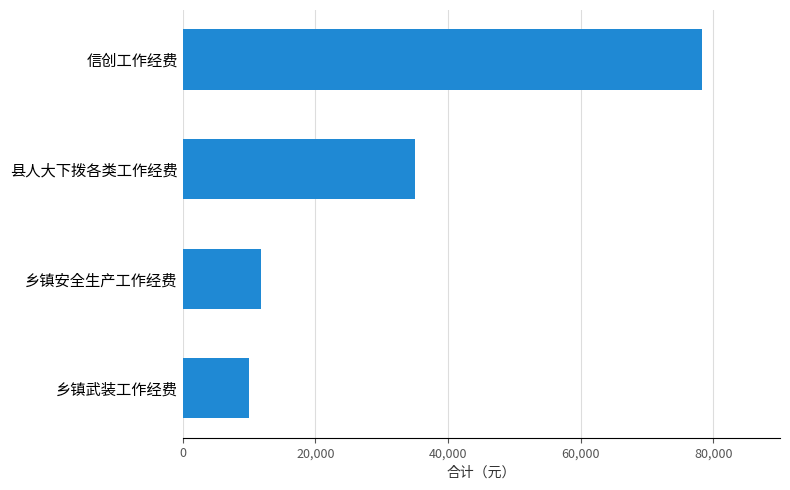

True or false: the data shows 5002 at 乡镇安全生产工作经费.

False